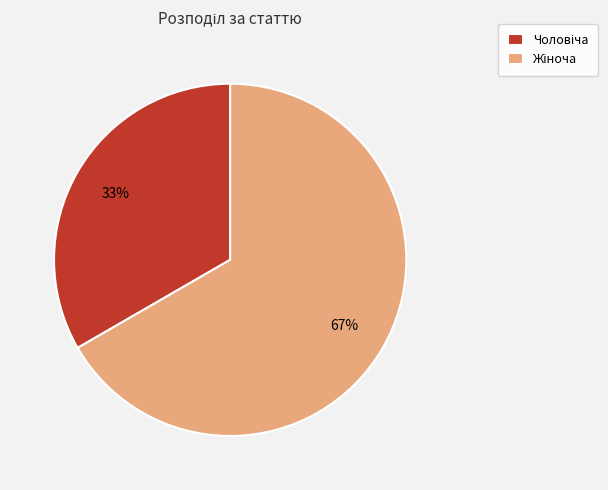

To the nearest percent, what is the average slice percentage?

50%